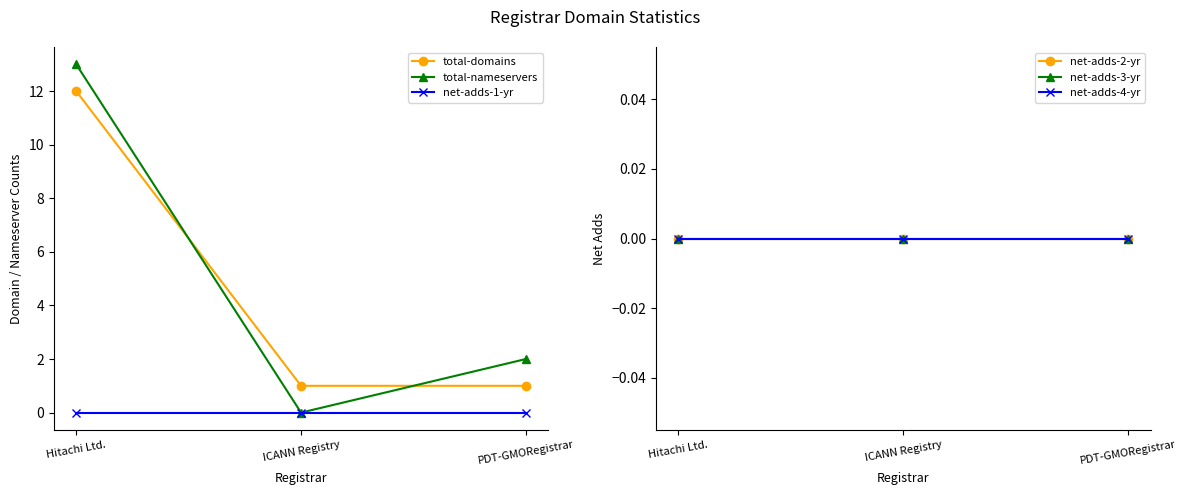

List the series in order of their peak value, highest first.

total-nameservers, total-domains, net-adds-1-yr, net-adds-2-yr, net-adds-3-yr, net-adds-4-yr